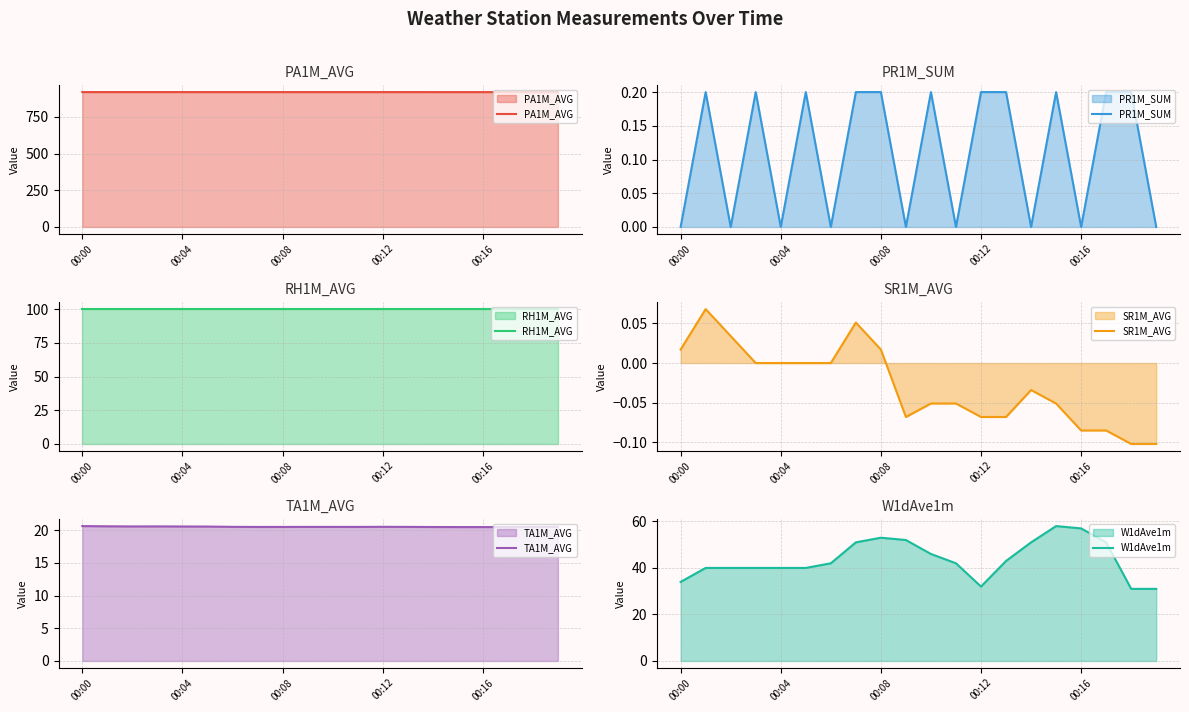

Reading left to right, extract all data points from this chart.

PA1M_AVG: 919.4	919.5	919.4	919.4	919.4	919.4	919.4	919.4	919.4	919.4	919.4	919.4	919.4	919.4	919.3	919.3	919.3	919.3	919.3	919.3
PR1M_SUM: 0.0	0.2	0.0	0.2	0.0	0.2	0.0	0.2	0.2	0.0	0.2	0.0	0.2	0.2	0.0	0.2	0.0	0.2	0.2	0.0
RH1M_AVG: 100.0	100.0	100.0	100.0	100.0	100.0	100.0	100.0	100.0	100.0	100.0	100.0	100.0	100.0	100.0	100.0	100.0	100.0	100.0	100.0
SR1M_AVG: 0.0	0.1	0.0	0.0	0.0	0.0	0.0	0.1	0.0	-0.1	-0.1	-0.1	-0.1	-0.1	-0.0	-0.1	-0.1	-0.1	-0.1	-0.1
TA1M_AVG: 20.6	20.6	20.6	20.6	20.6	20.6	20.5	20.5	20.5	20.5	20.5	20.5	20.5	20.5	20.5	20.5	20.5	20.5	20.5	20.5
W1dAve1m: 34.0	40.0	40.0	40.0	40.0	40.0	42.0	51.0	53.0	52.0	46.0	42.0	32.0	43.0	51.0	58.0	57.0	51.0	31.0	31.0